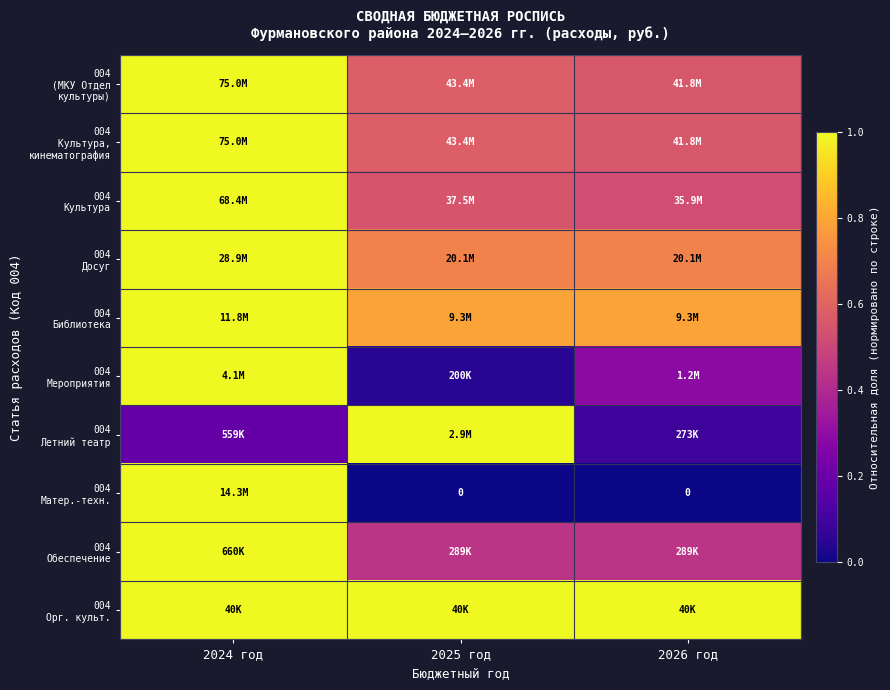

True or false: 004 Досуг has a value of 0.7 at 2026 год.

True